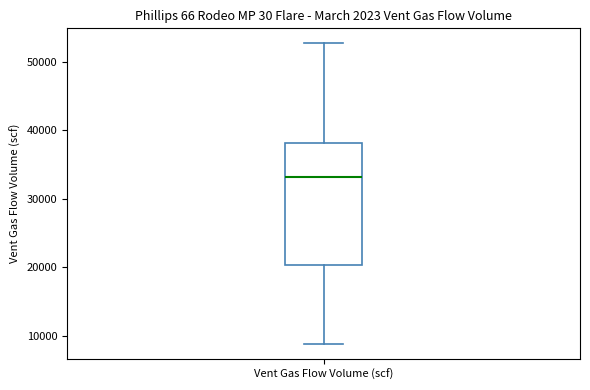

Read this box plot against the y-axis: the position of the median line, the range covered by the box, and the ends of both whiskers. The values are not printed on the chart, so give them approximately, as read against the axis.

median 33000, box 20000 to 38000, whiskers 9000 to 53000